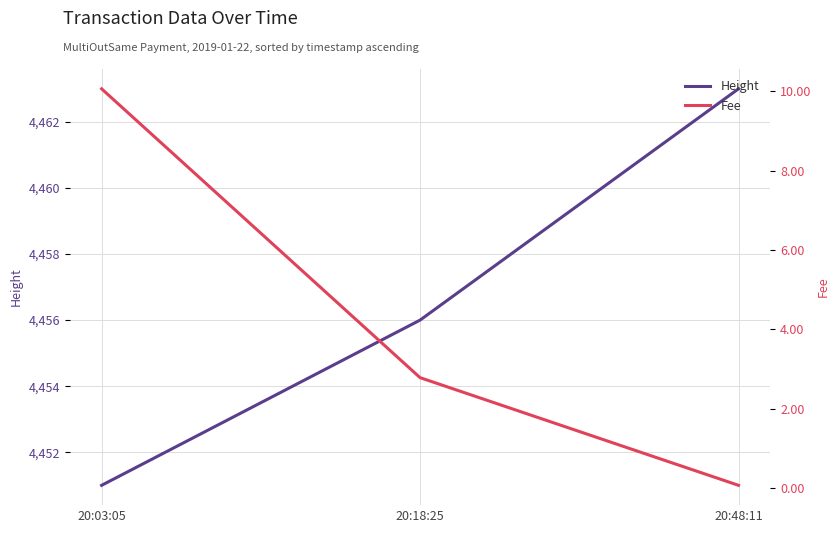

Between 20:48:11 and 20:18:25, which is larger?

20:48:11